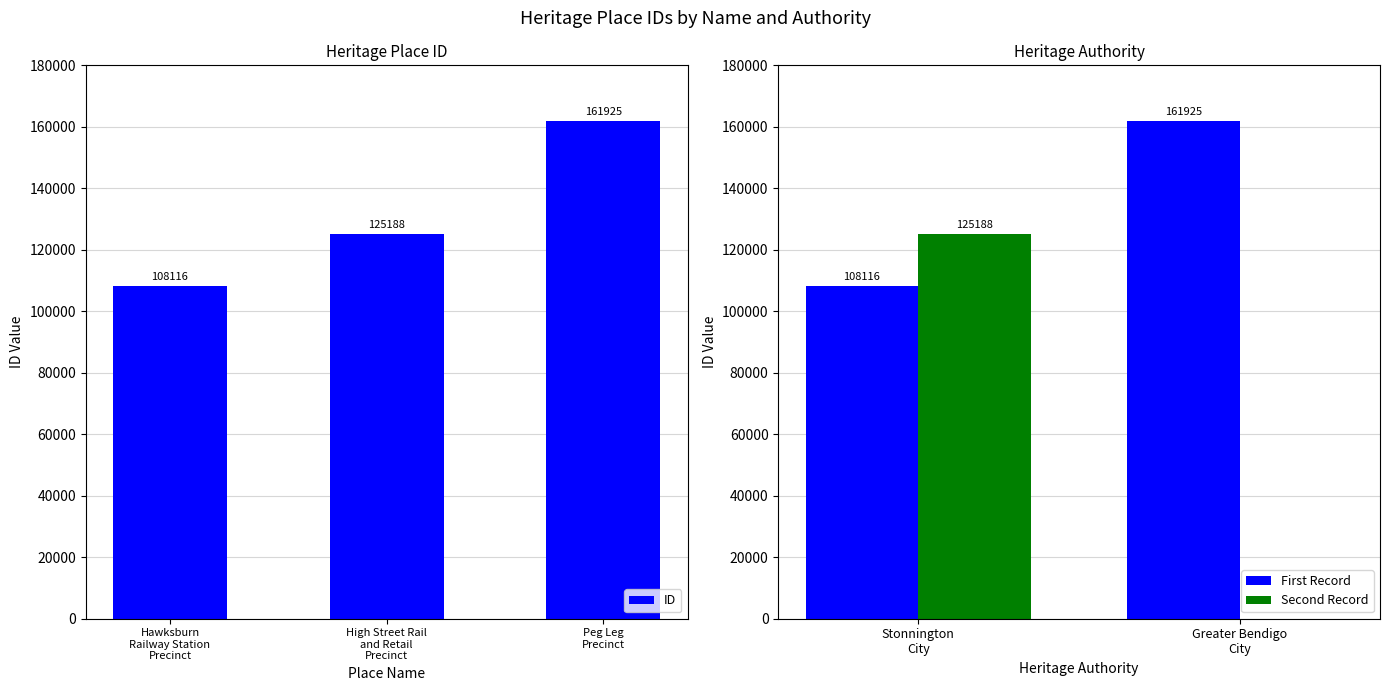

What is the label of the 2nd bar from the left?

High Street Rail and Retail Precinct